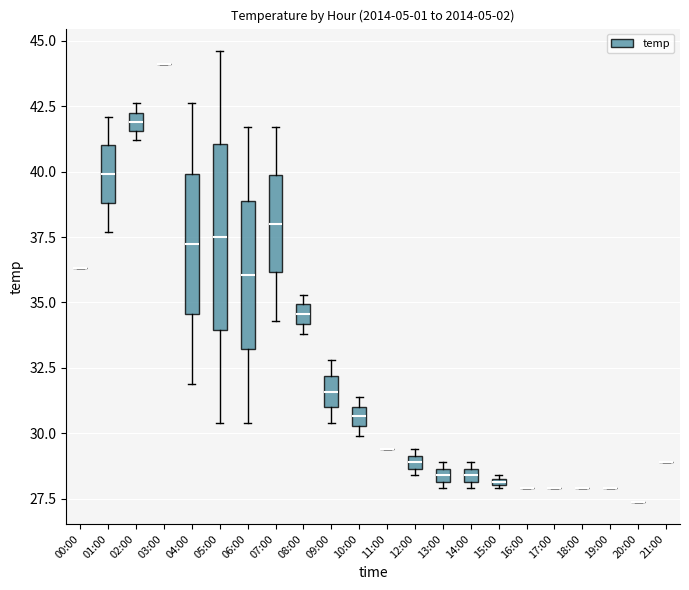

Reading left to right, extract all data points from this chart.

36.3	42.1	42.6	44.1	31.9	30.4	30.4	34.3	33.8	30.4	29.9	29.4	29.4	28.9	28.9	28.4	27.9	27.9	27.9	27.9	27.4	28.9	36.3	37.7	41.2	42.6	44.6	41.7	41.7	35.3	32.8	31.4	29.4	28.4	27.9	27.9	27.9